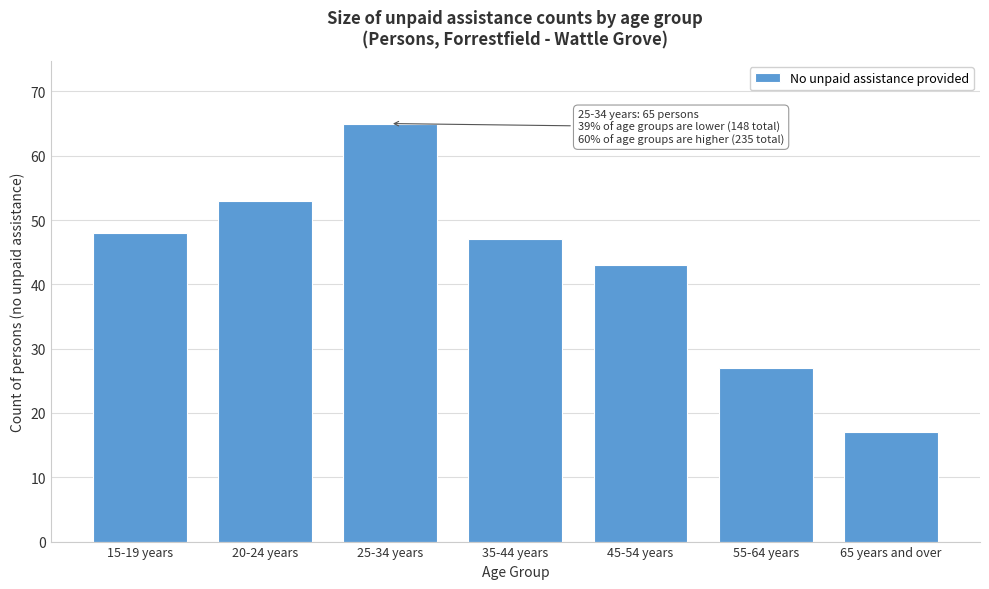

Reading right to left, list all the values displayed in this chart.

17	27	43	47	65	53	48